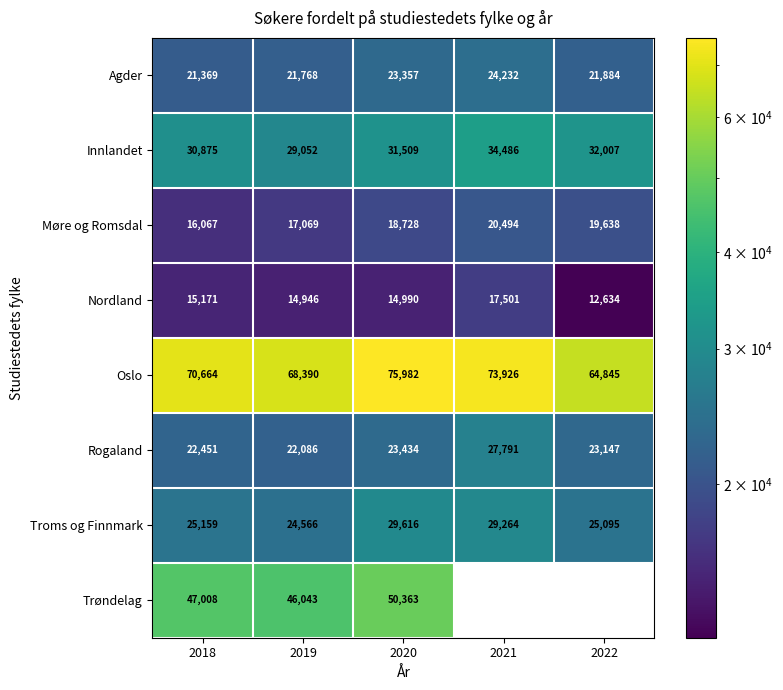

What is the sum of all Møre og Romsdal values?

91996